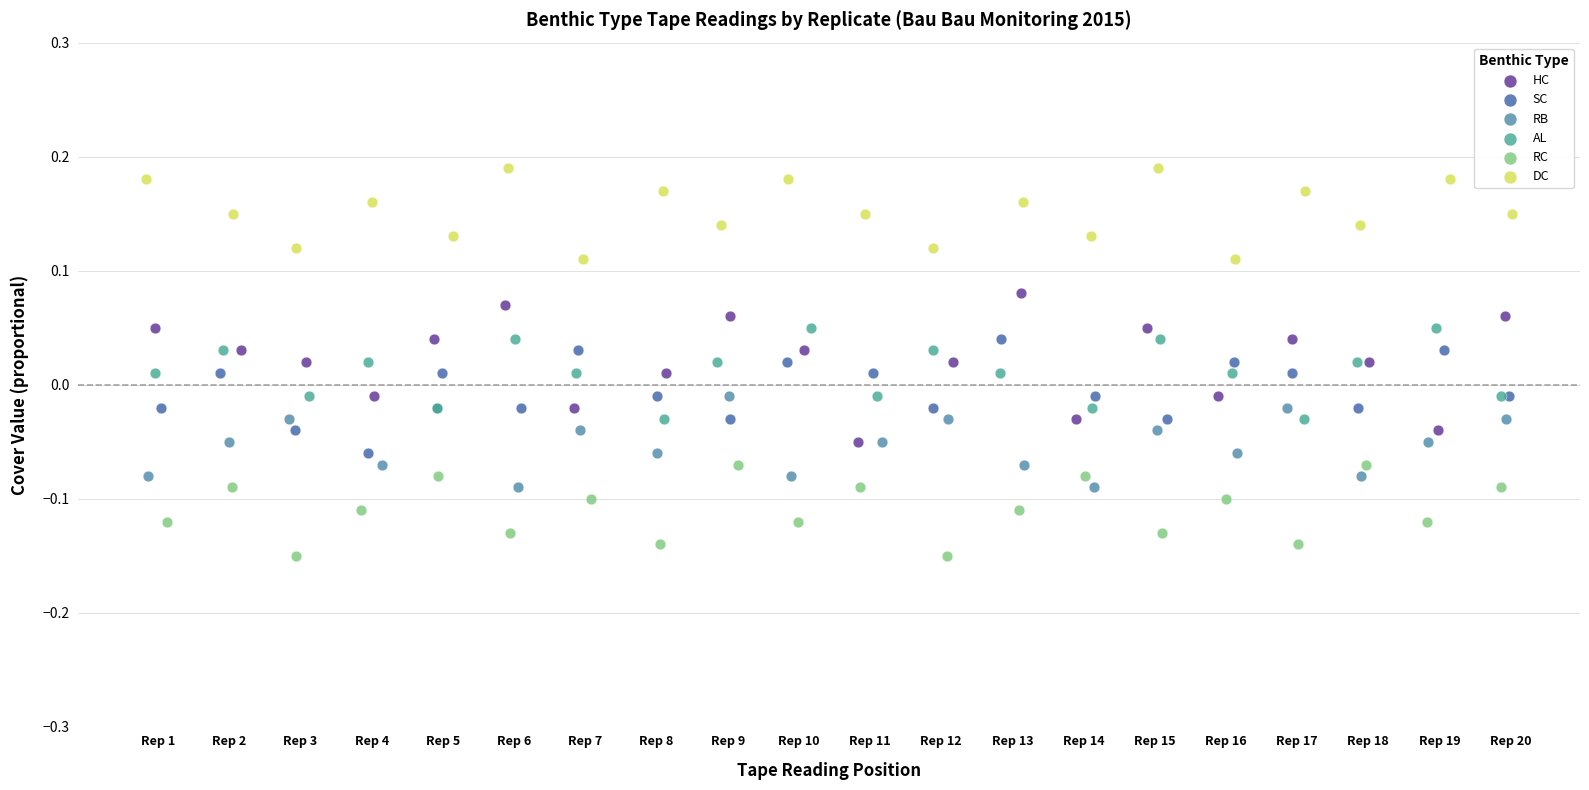

Which series reaches the minimum Y coordinate?

RC